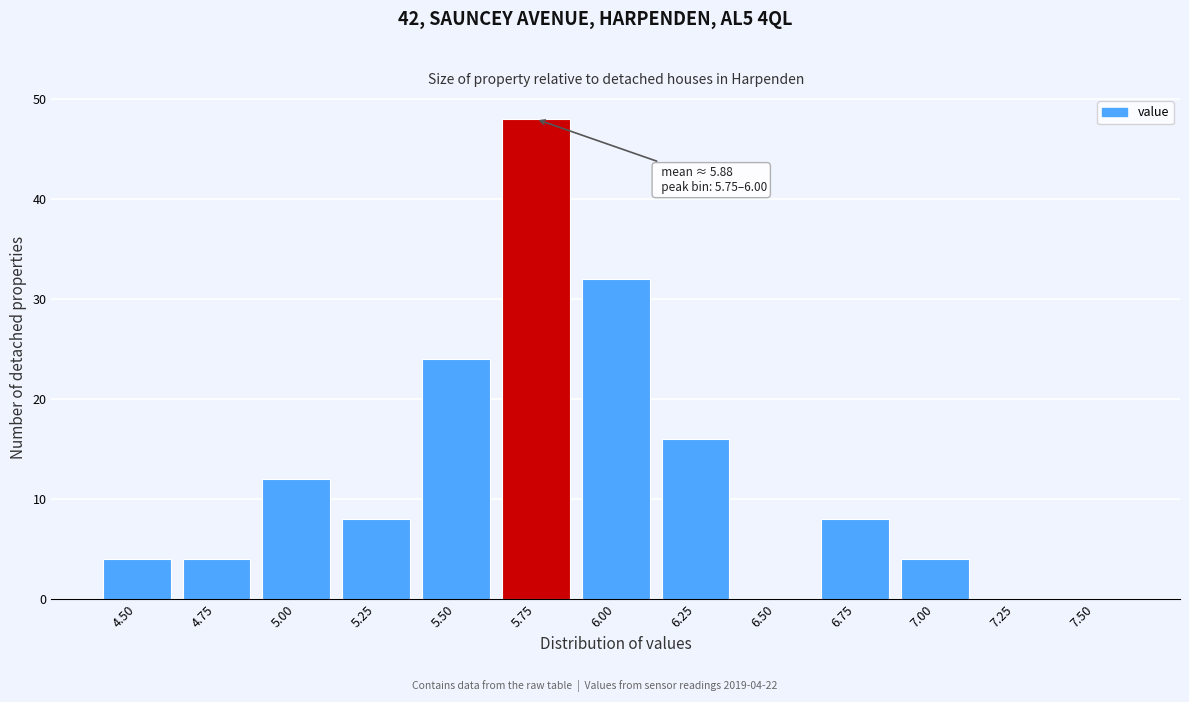

Reading right to left, extract all data points from this chart.

7.50=0	7.25=0	7.00=4	6.75=8	6.50=0	6.25=16	6.00=32	5.75=48	5.50=24	5.25=8	5.00=12	4.75=4	4.50=4